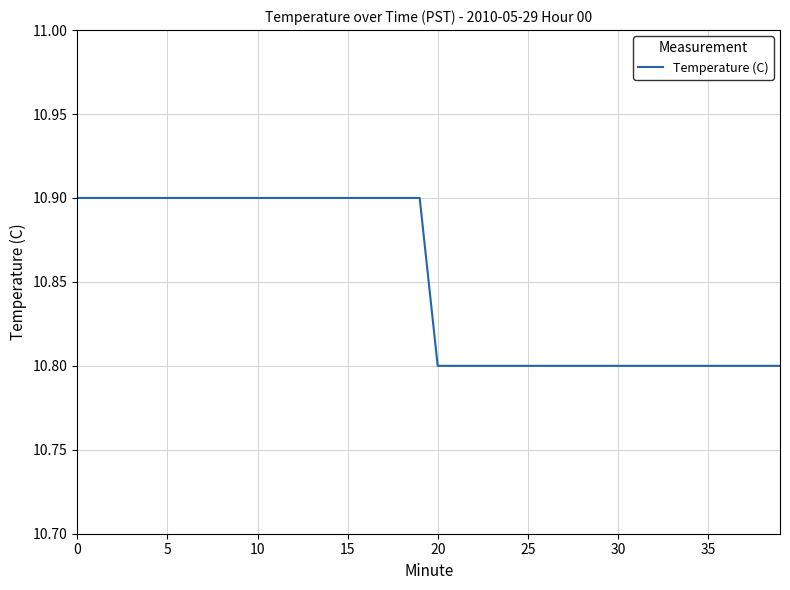

What is the maximum value shown in the chart?

10.9